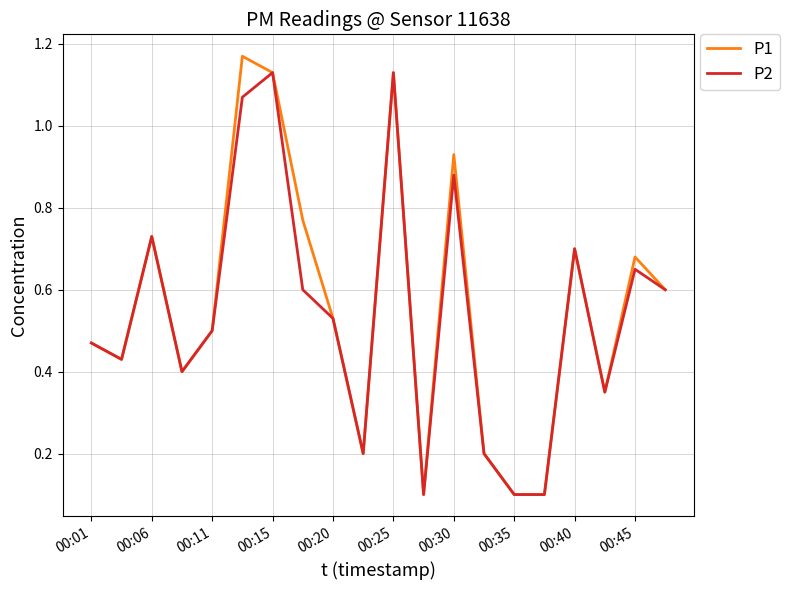

Which series has the widest spread of values?

P1